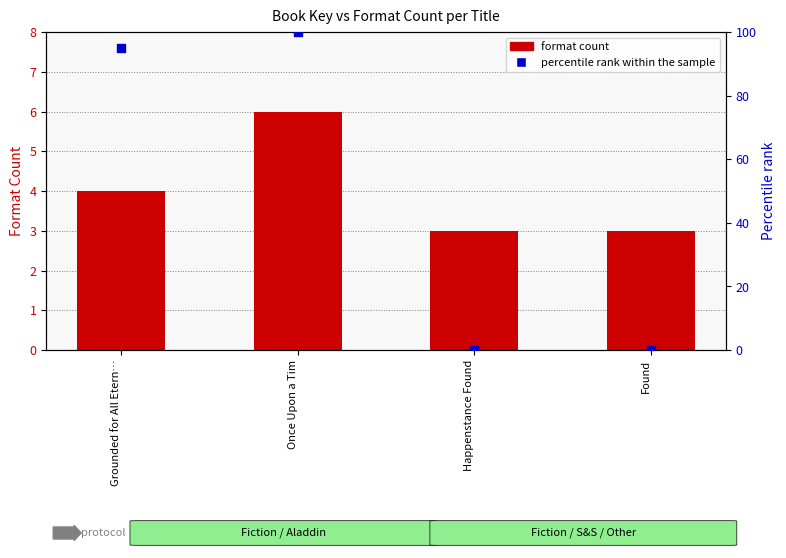

Which series contains the highest Y value?

percentile rank within the sample